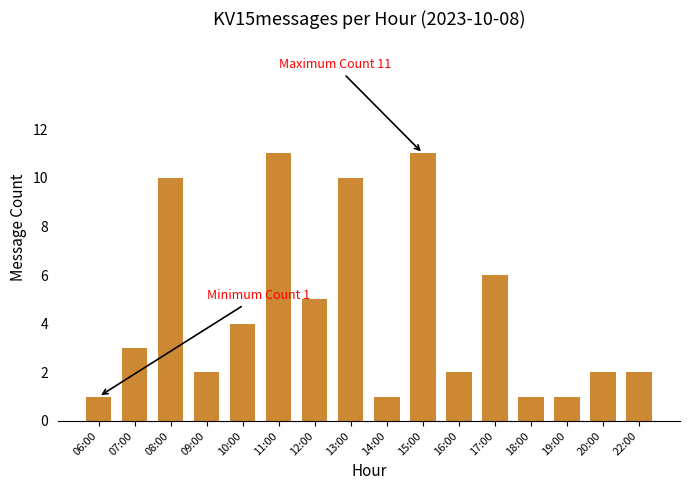

What is the sum of all values?

72